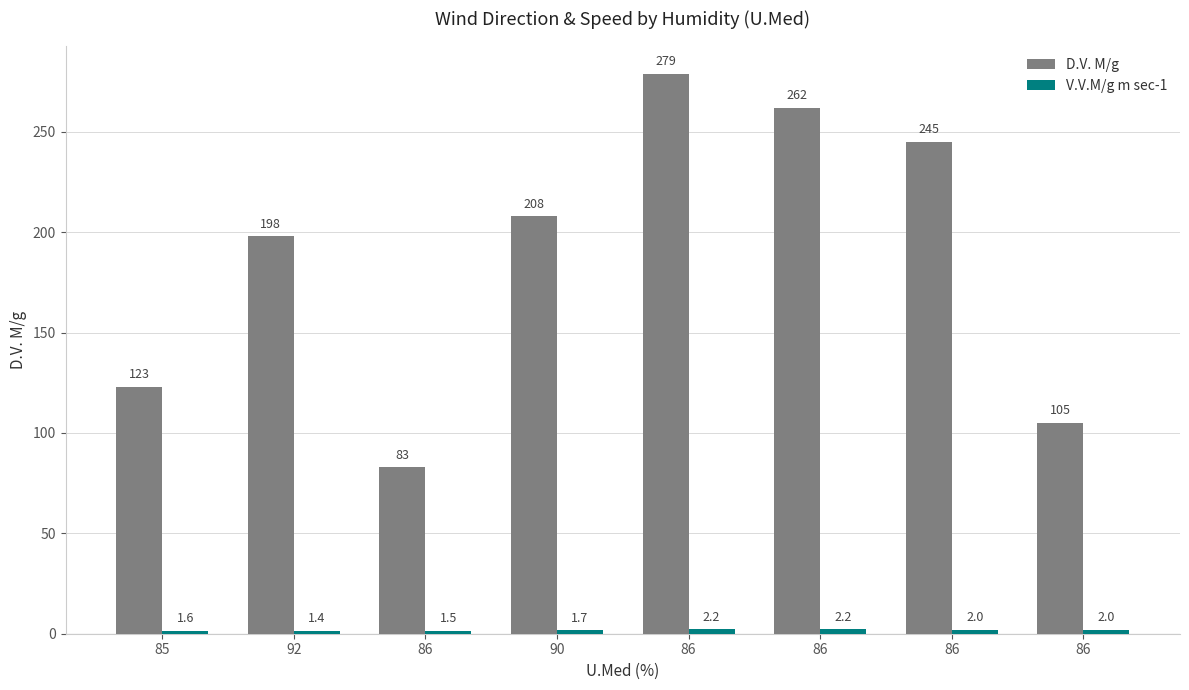

What is the sum of all V.V.M/g m sec-1 values?

14.6